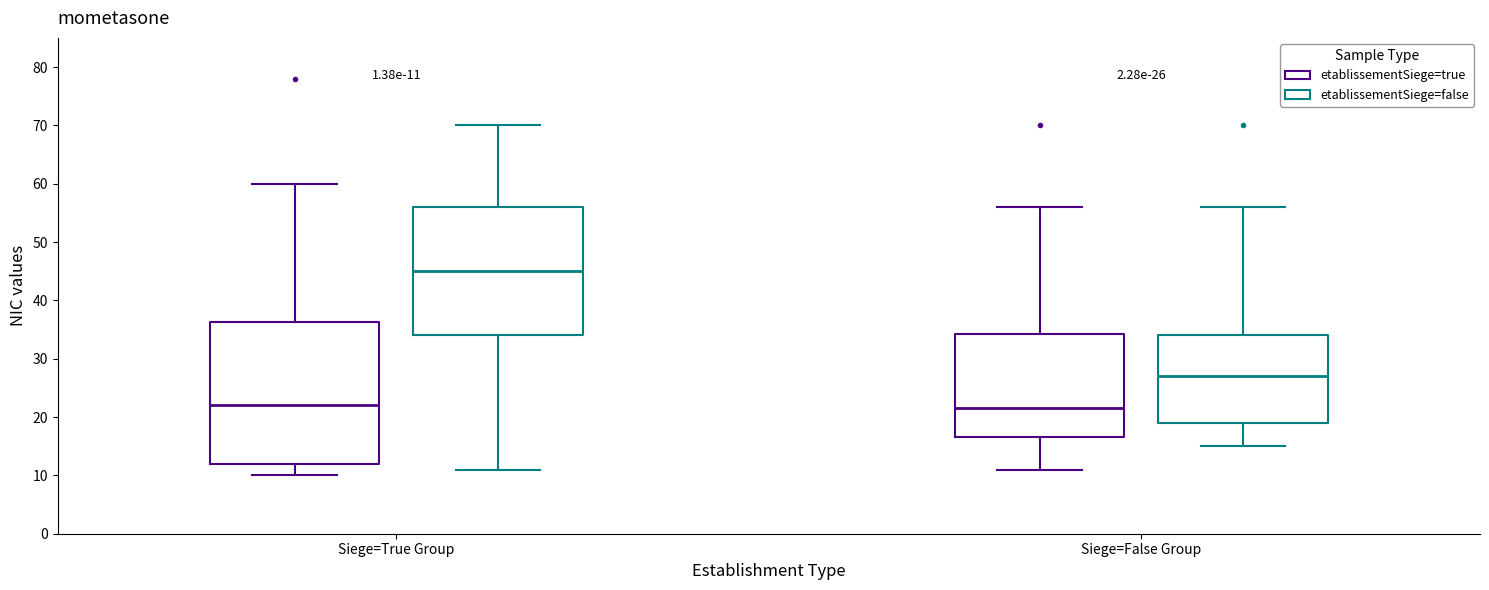

Which box is the tallest, from its lower edge to its upper edge?

Siege=True Group (etablissementSiege=true)